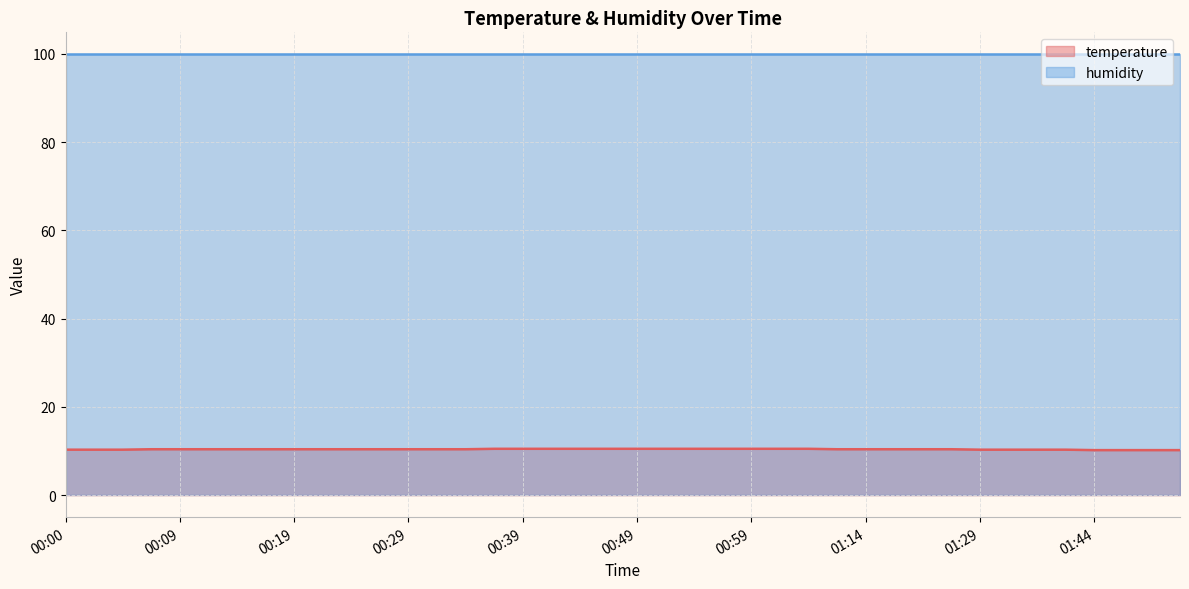

True or false: the data has more than 0 interior local peaks.

False